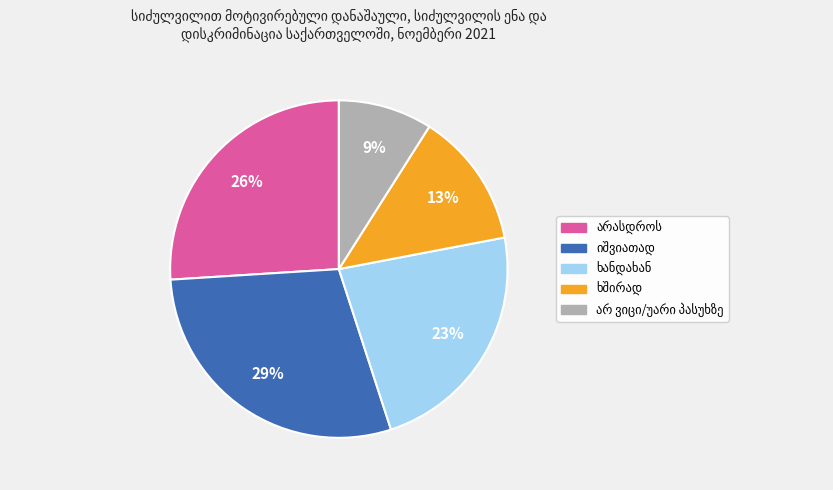

Is there any slice that represents more than half of the pie?

No